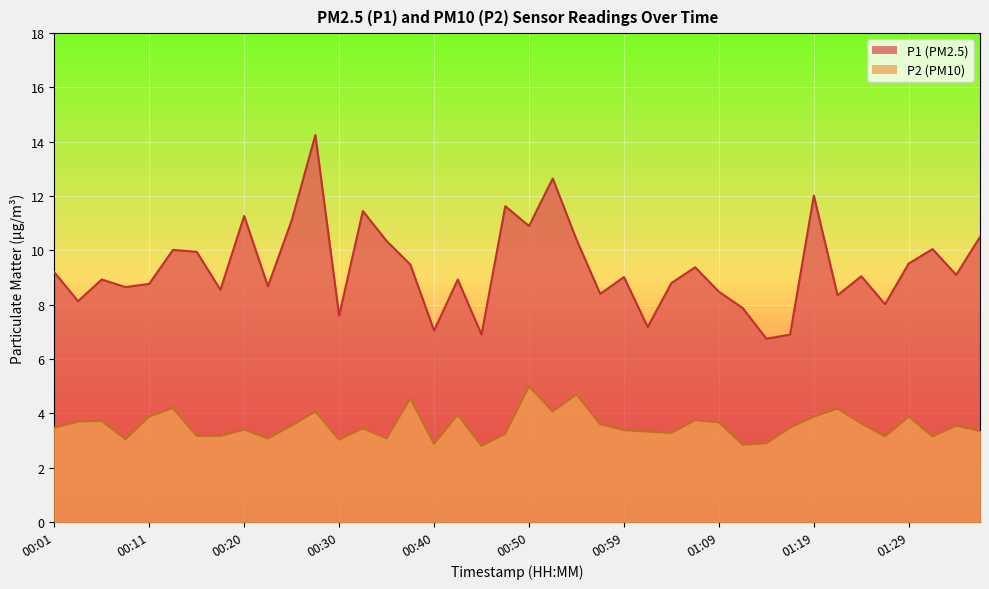

How many lines are shown in the chart?

2